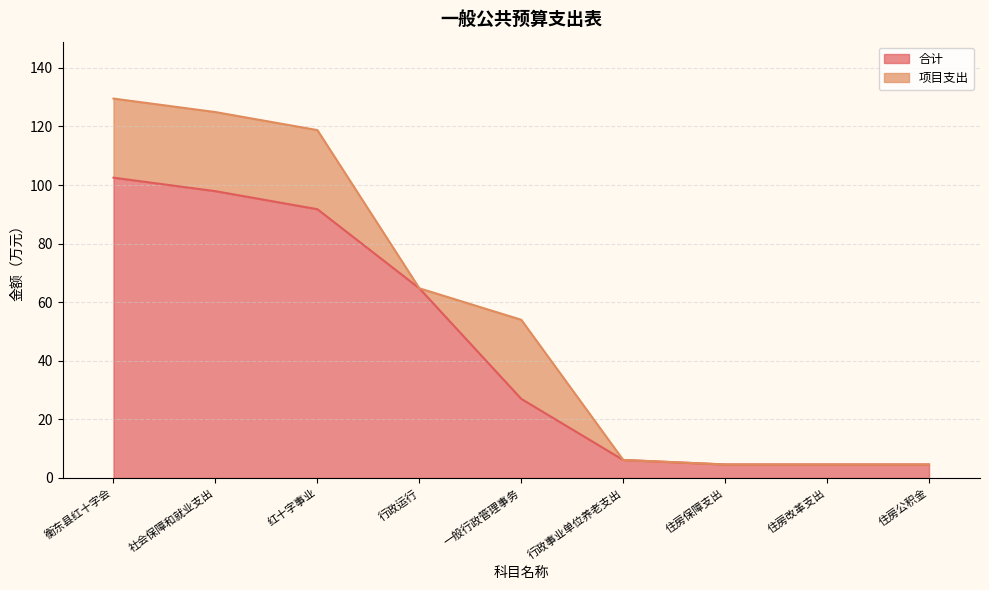

Is it true that the value at 行政运行 is 64.8?

True